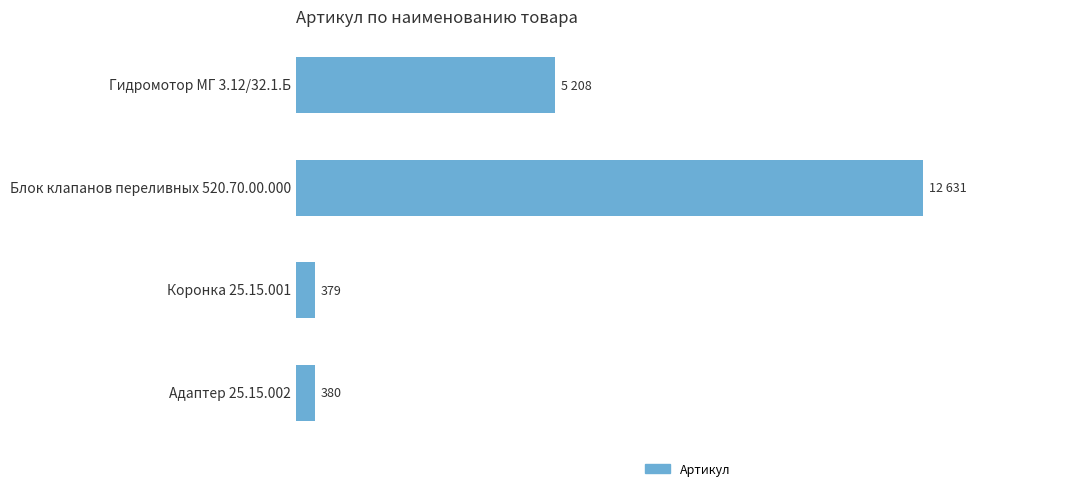

Which has a higher value, Адаптер 25.15.002 or Коронка 25.15.001?

Адаптер 25.15.002